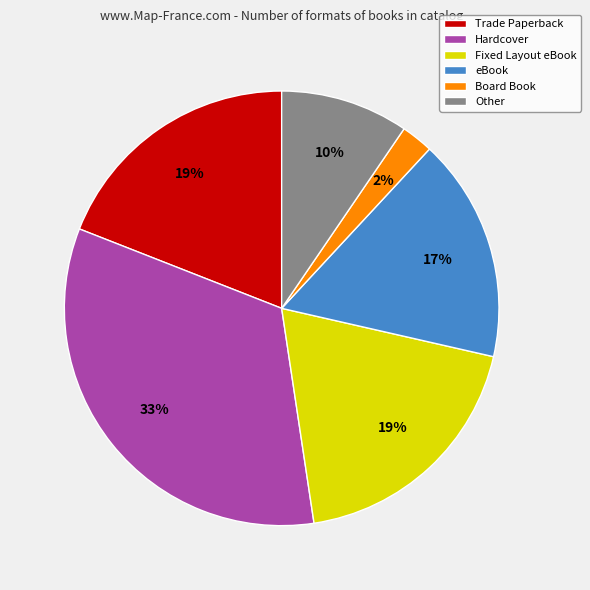

How many segments does this pie chart have?

6